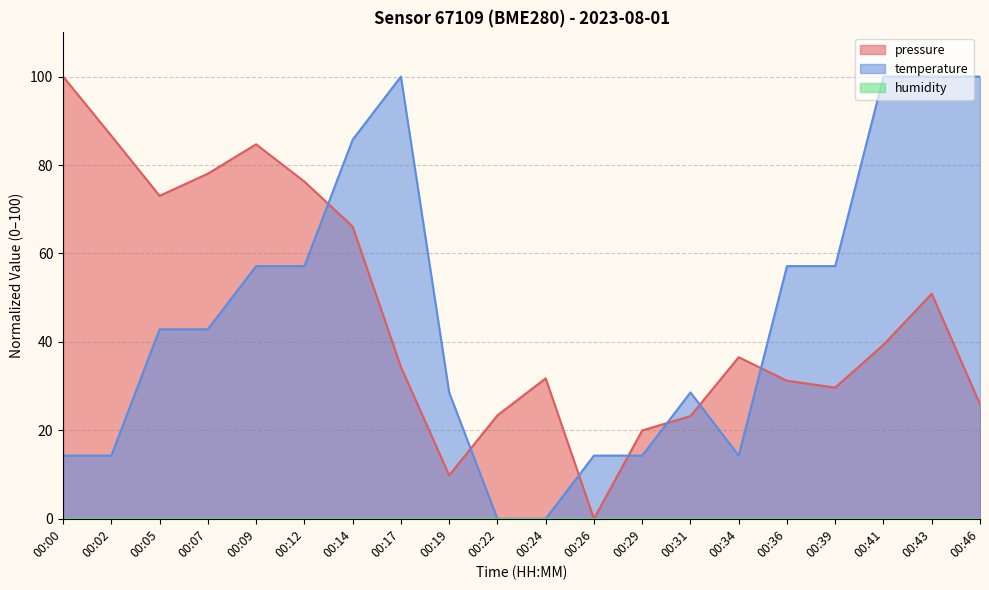

Between 00:09 and 00:29, which series saw the biggest shift?

pressure